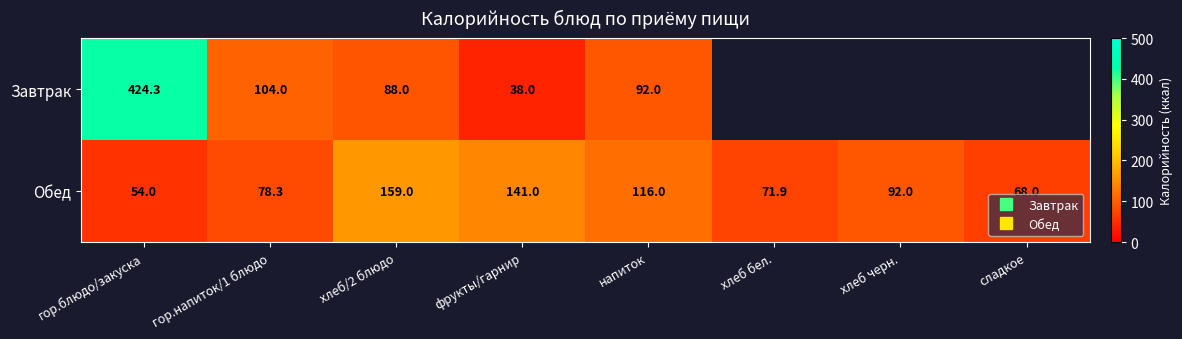

Which series changed the most between гор.напиток/1 блюдо and напиток?

Обед